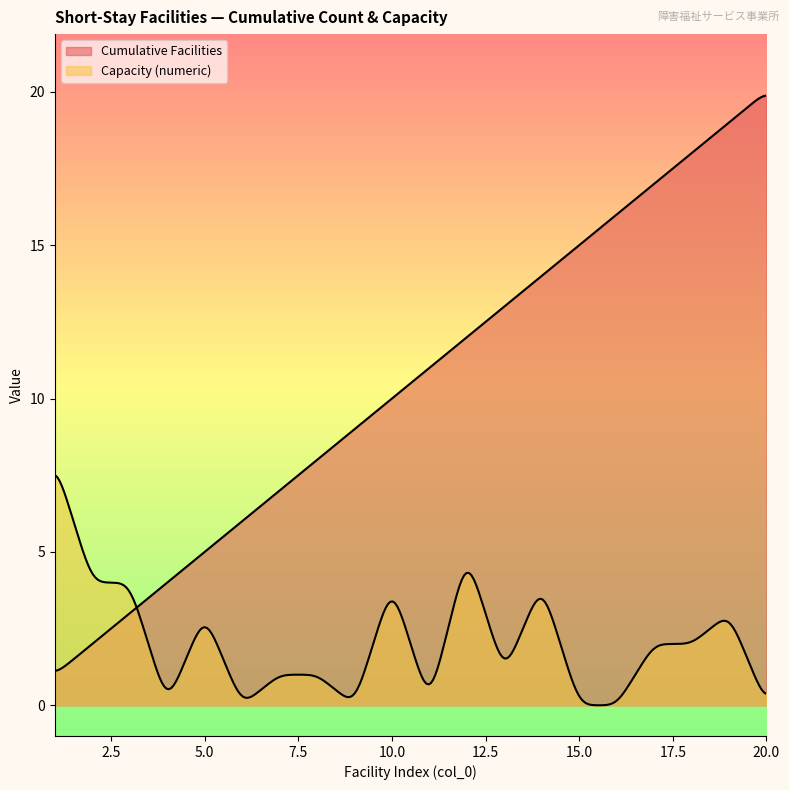

Where is Capacity (numeric) nearest to the value 4?

2